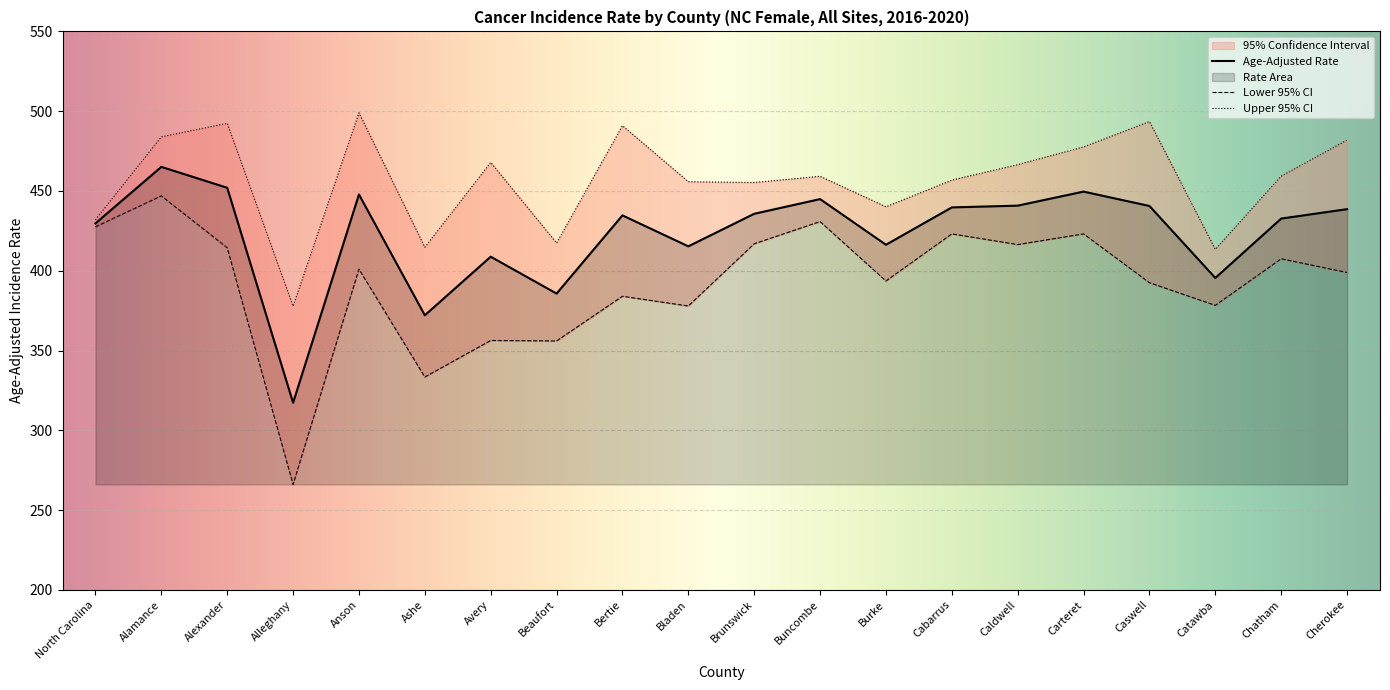

Where does the Age-Adjusted Rate series first go above 435?

Alamance